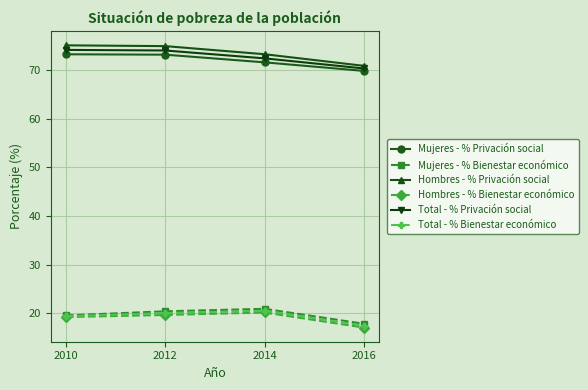

What is the value of the Hombres - % Privación social point at the 4th from the left?

70.9